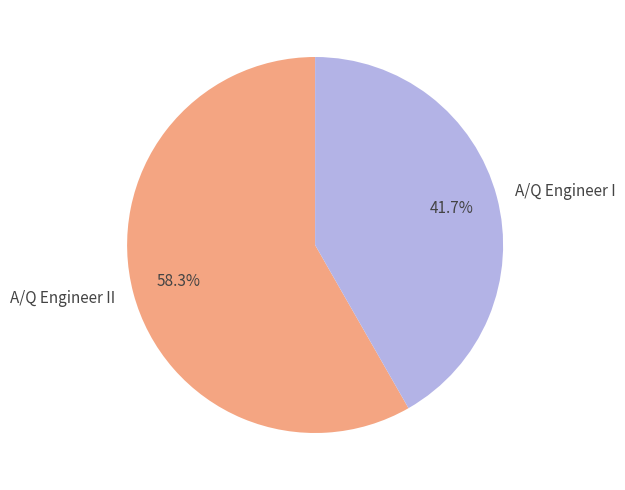

Which category has the biggest portion of the pie?

A/Q Engineer II